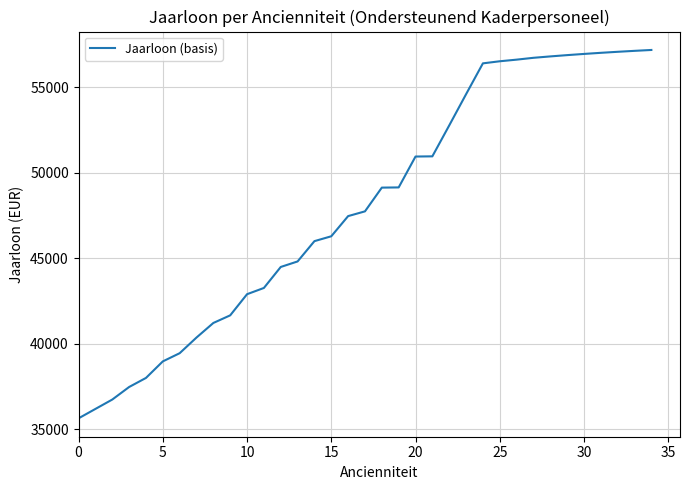

What is the maximum value shown in the chart?

57186.5